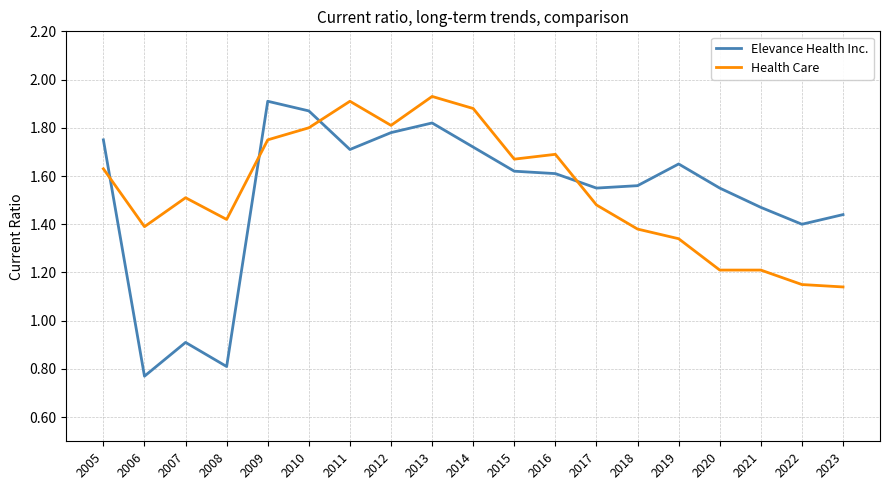

What is the sum of all Elevance Health Inc. values?

28.9